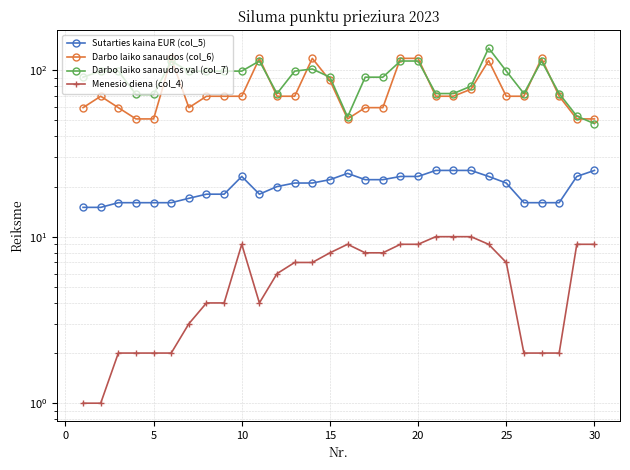

How many interior local valleys does the Darbo laiko sanaudos (col_6) series have?

3